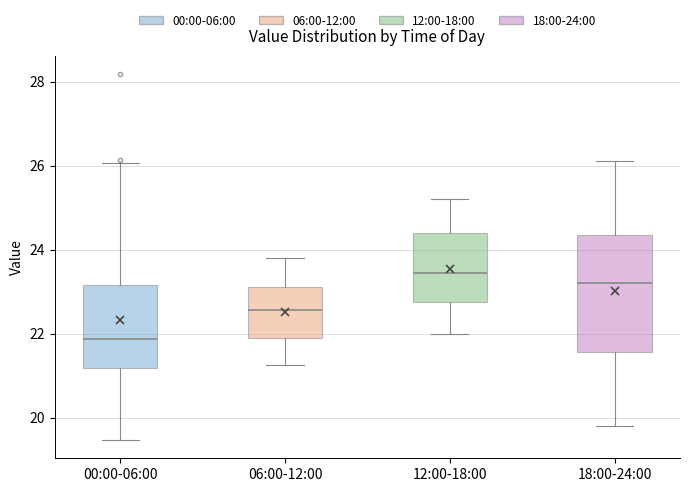

Where does the median line of the box for 00:00-06:00 sit on the y-axis? The values are not printed on the chart, so give them approximately, as read against the axis.

21.8